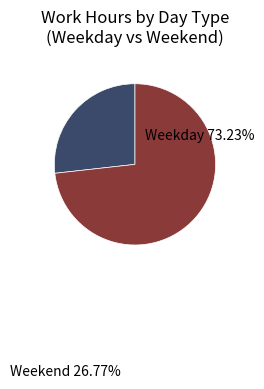

Which has a higher value, Weekend or Weekday?

Weekday